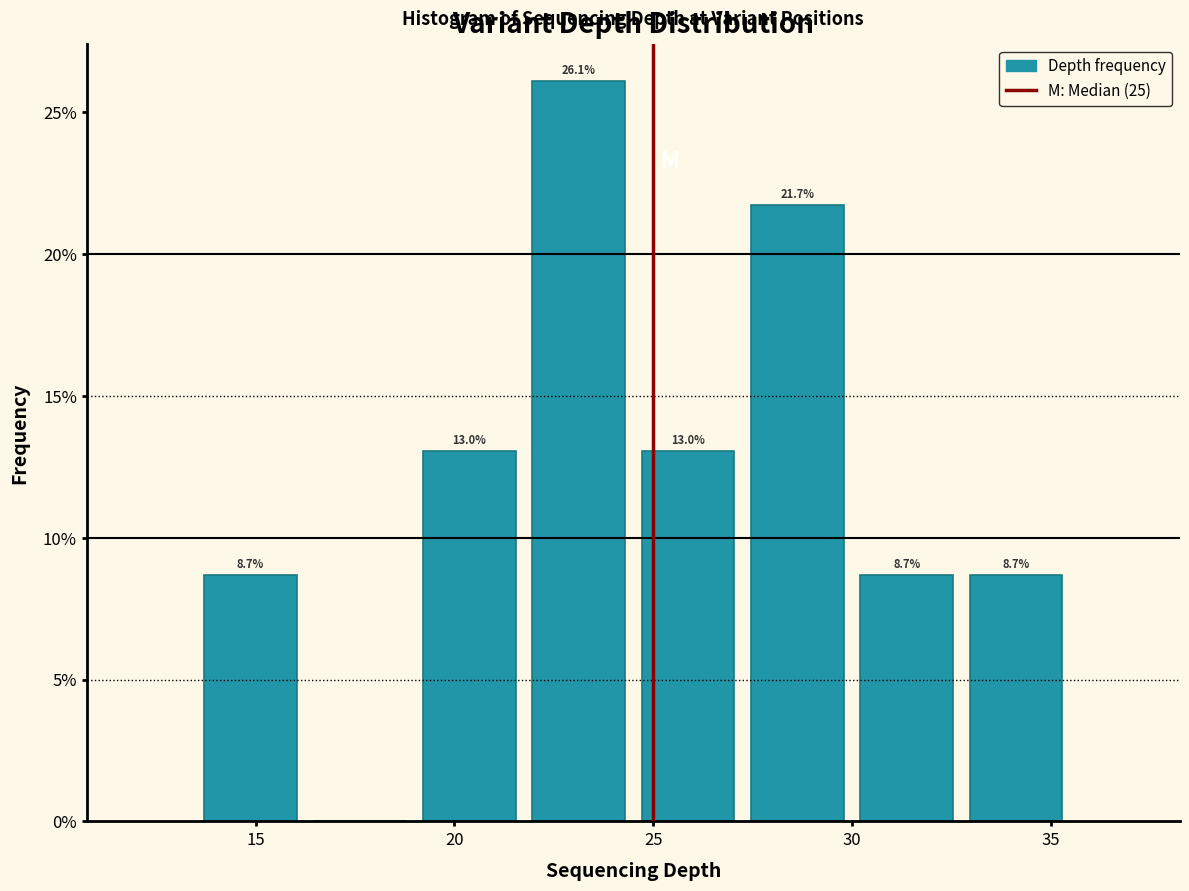

Over which range of the x-axis is the bar tallest?

21.75 to 24.50